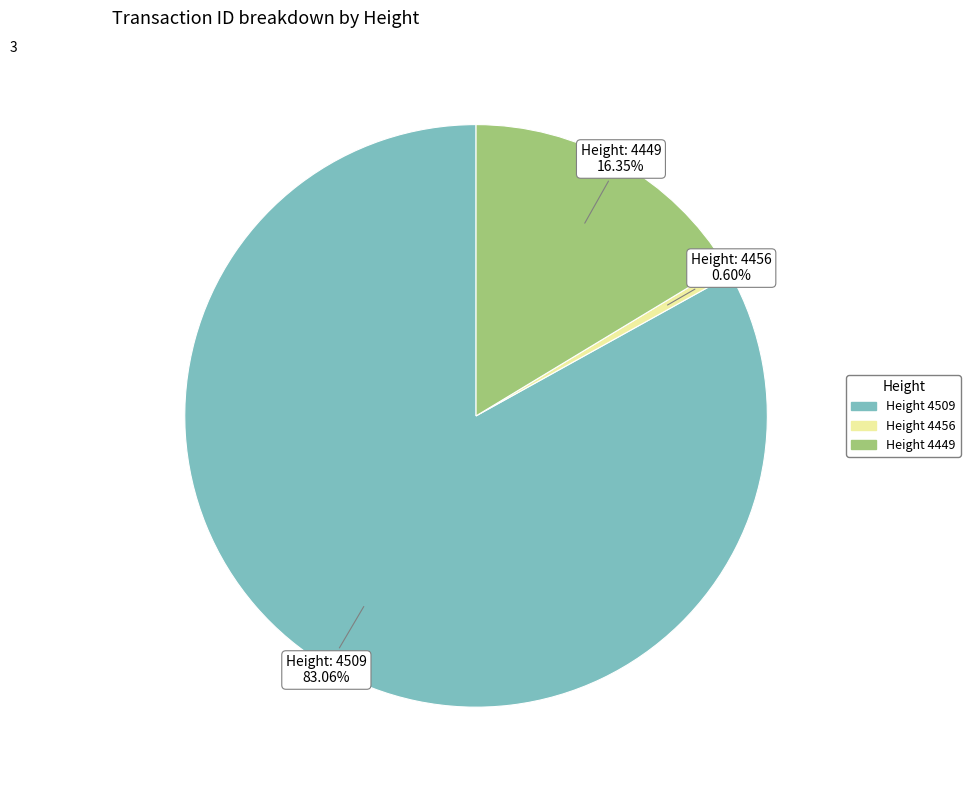

To the nearest percent, what is the average slice percentage?

33%